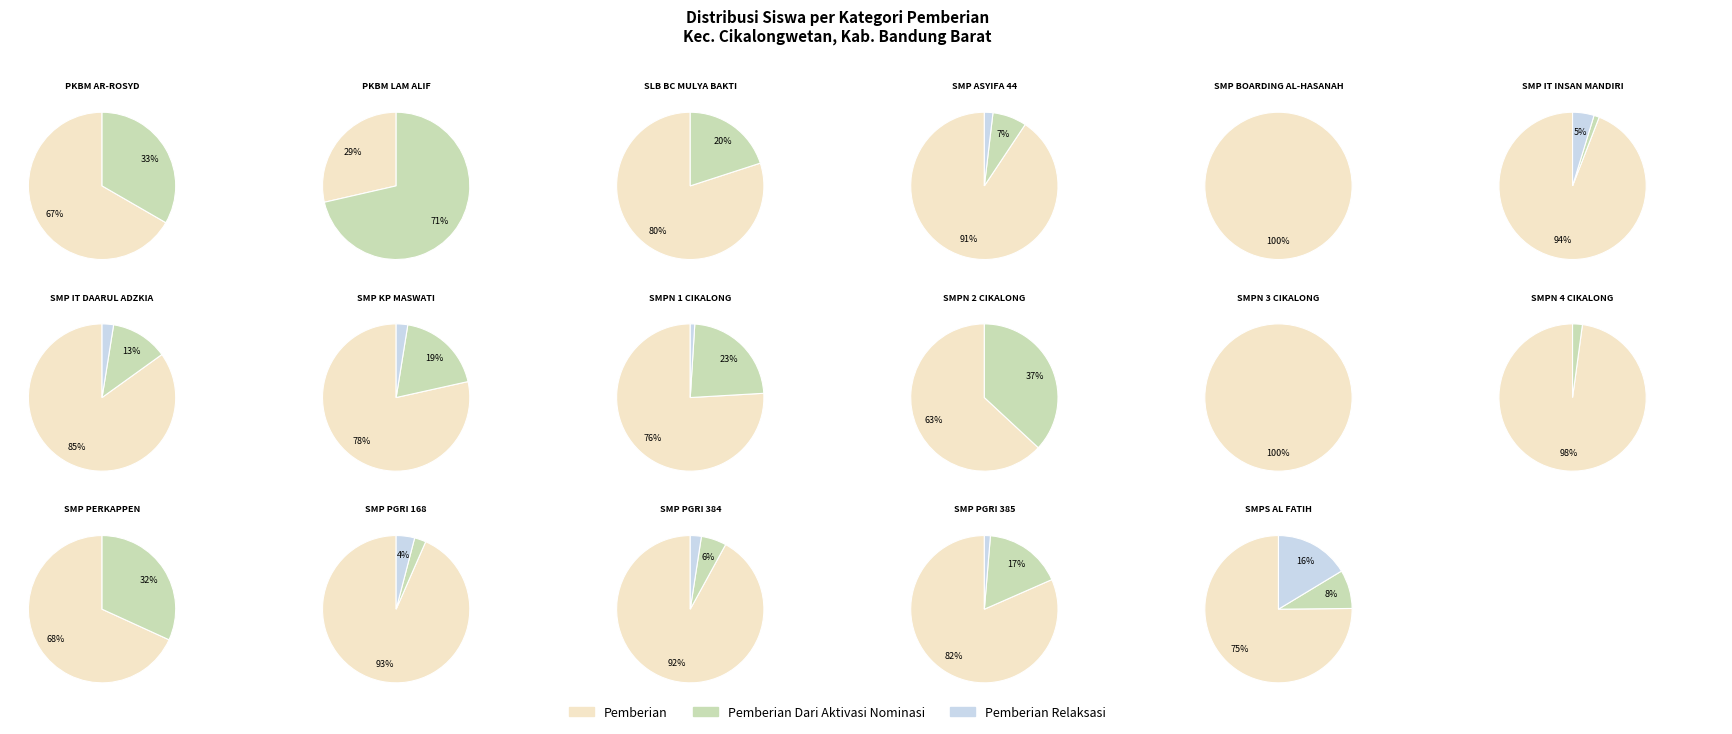

Rank the series at 16 from highest to lowest value.

Pemberian, Pemberian Relaksasi, Pemberian Dari Aktivasi Nominasi